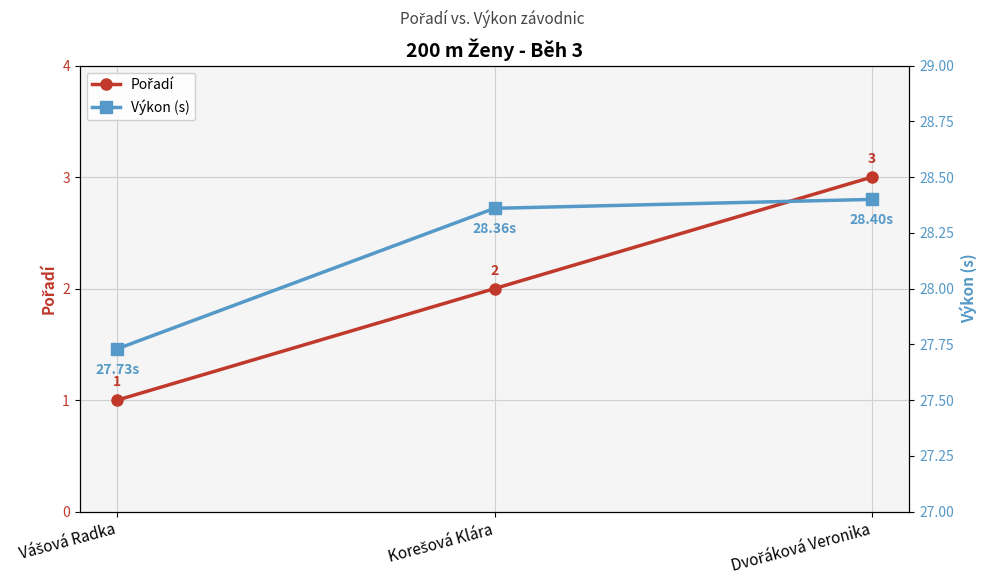

The value of Pořadí at Vášová Radka is 1.4. True or false?

False